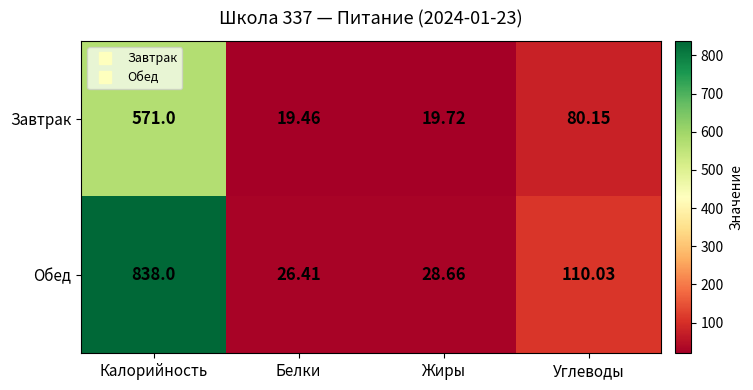

Rank the series at Белки from highest to lowest value.

Обед, Завтрак